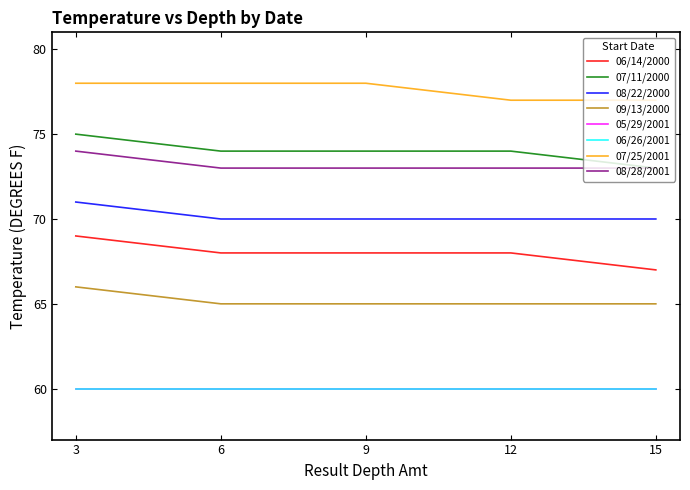

Is this an area chart (filled region under the line)?

No